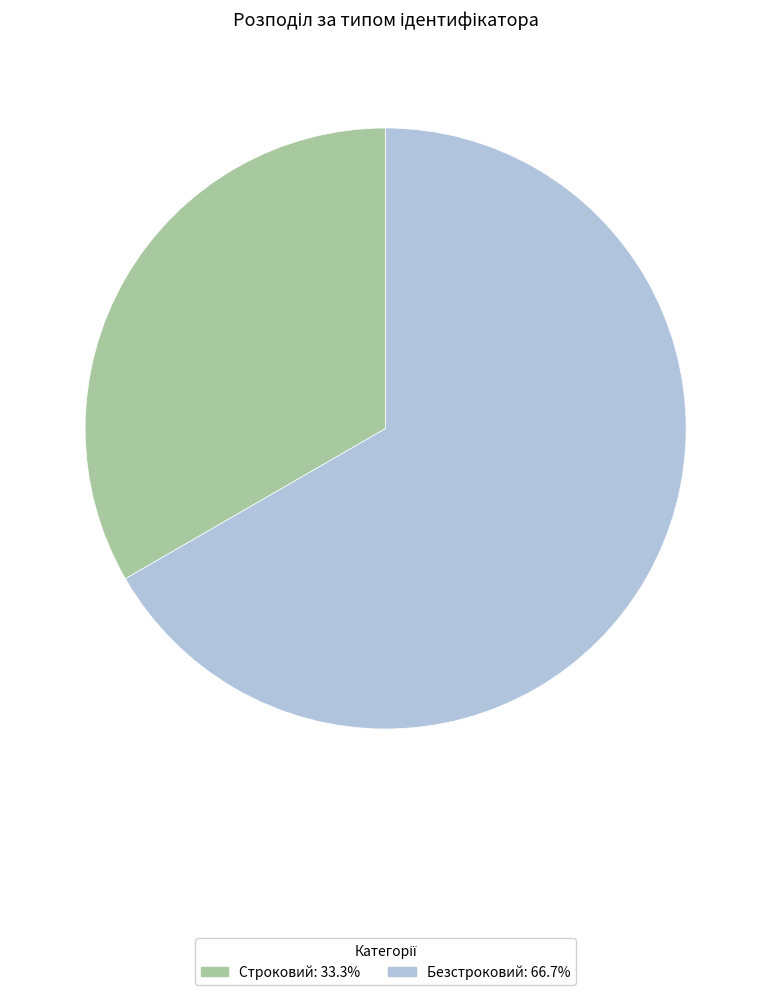

What is the smallest slice in the pie chart?

Строковий